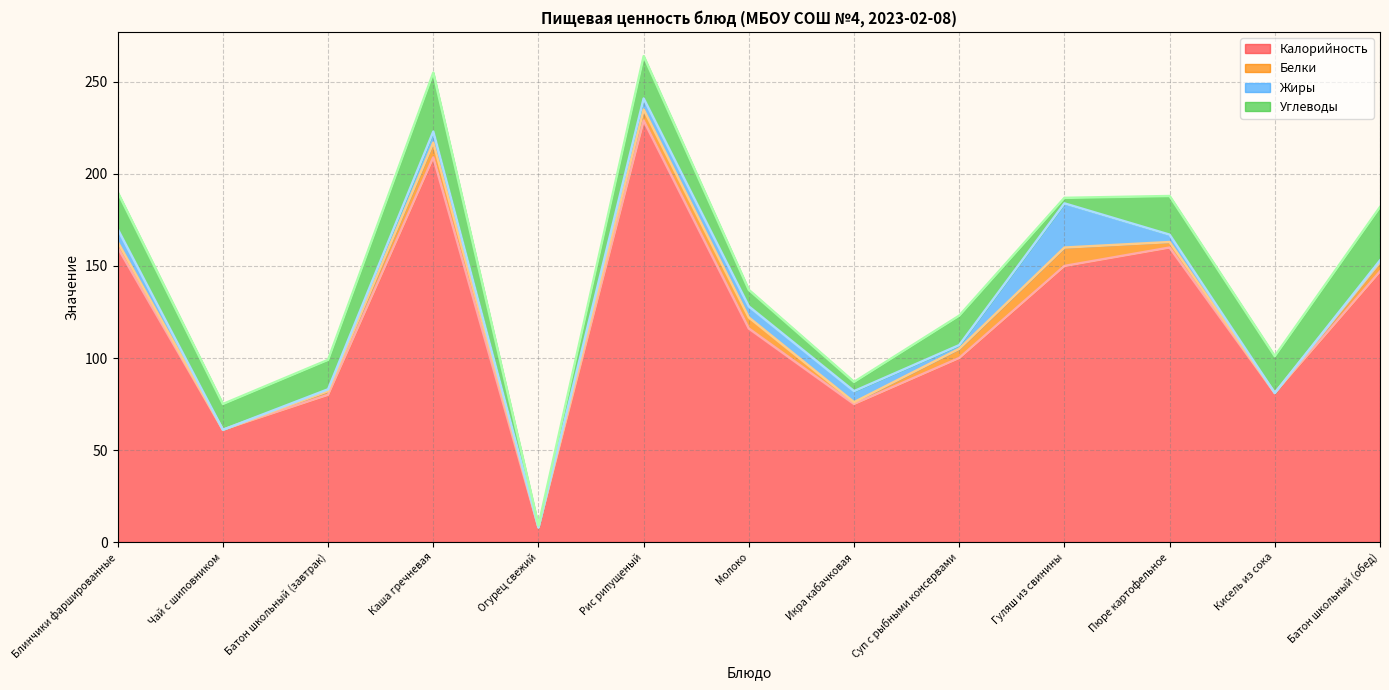

Which category has the lowest value in the Калорийность series?

Огурец свежий